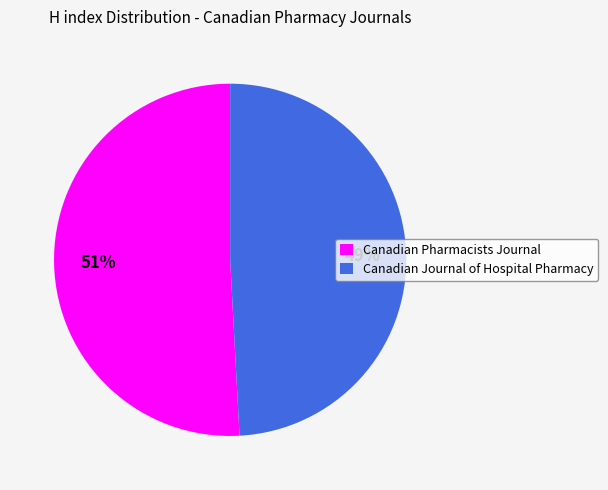

What is the ratio of the value at Canadian Journal of Hospital Pharmacy to the value at Canadian Pharmacists Journal?

1.0